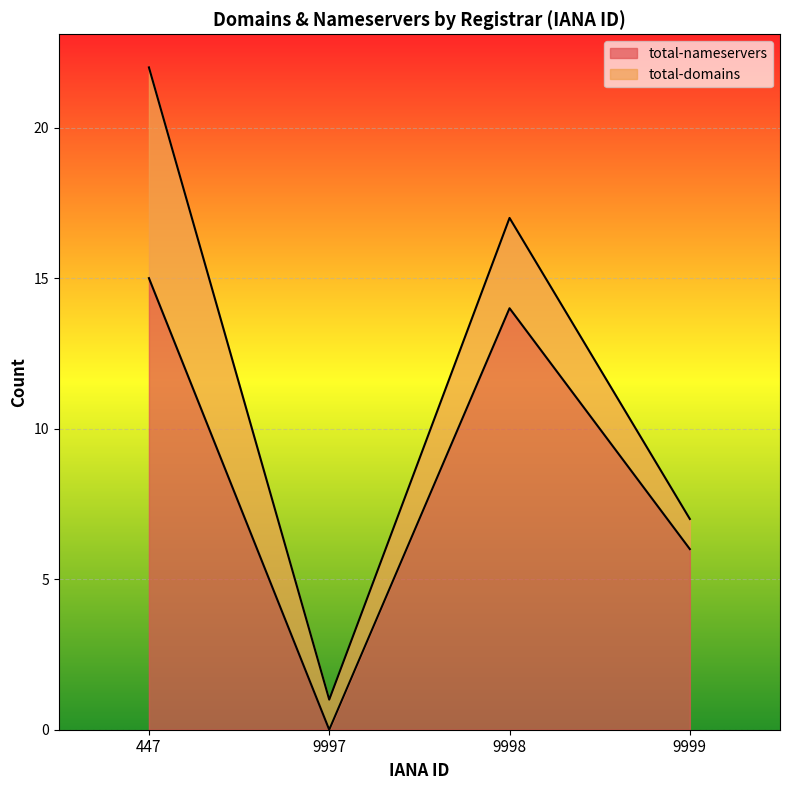

Count the number of values greater than 14.

1